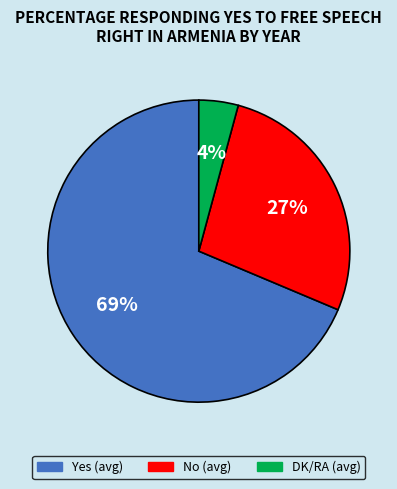

To the nearest percent, what portion does Yes (avg) represent?

69%